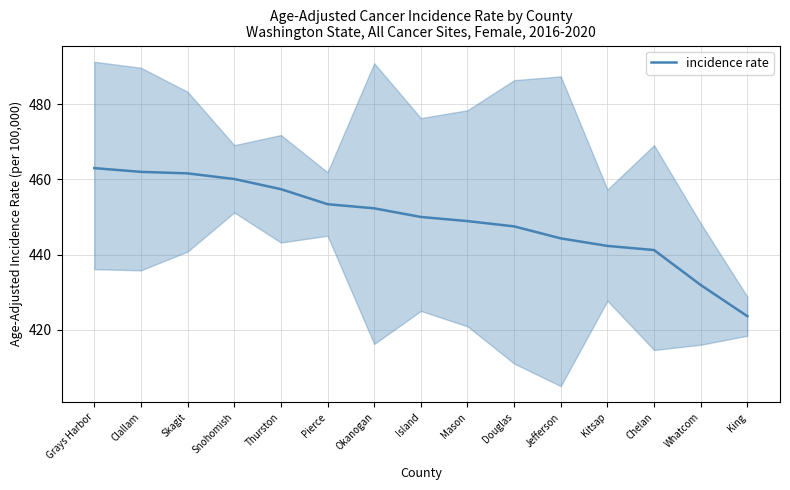

The chart shows a value of 643.3 at Pierce. True or false?

False